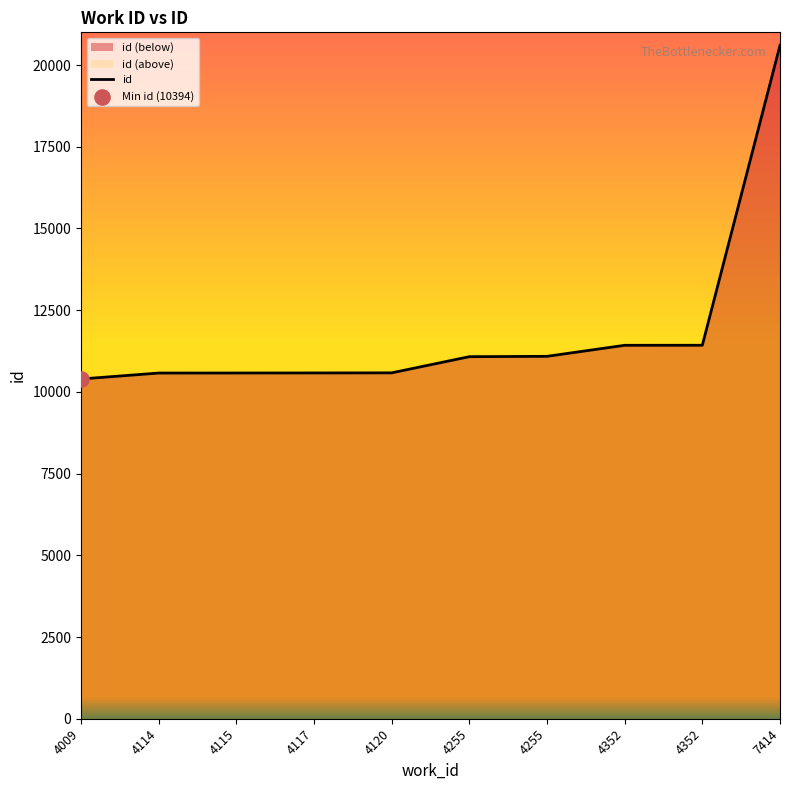

Which has a higher value, 4117 or 4120?

4120